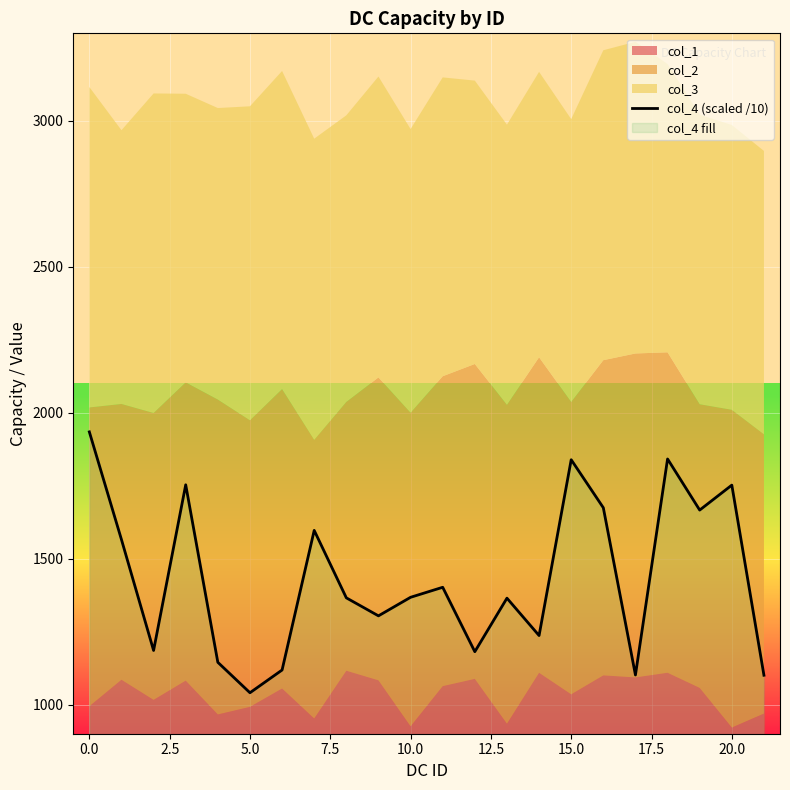

What is the highest value of the col_4 (scaled /10) series?

1934.3